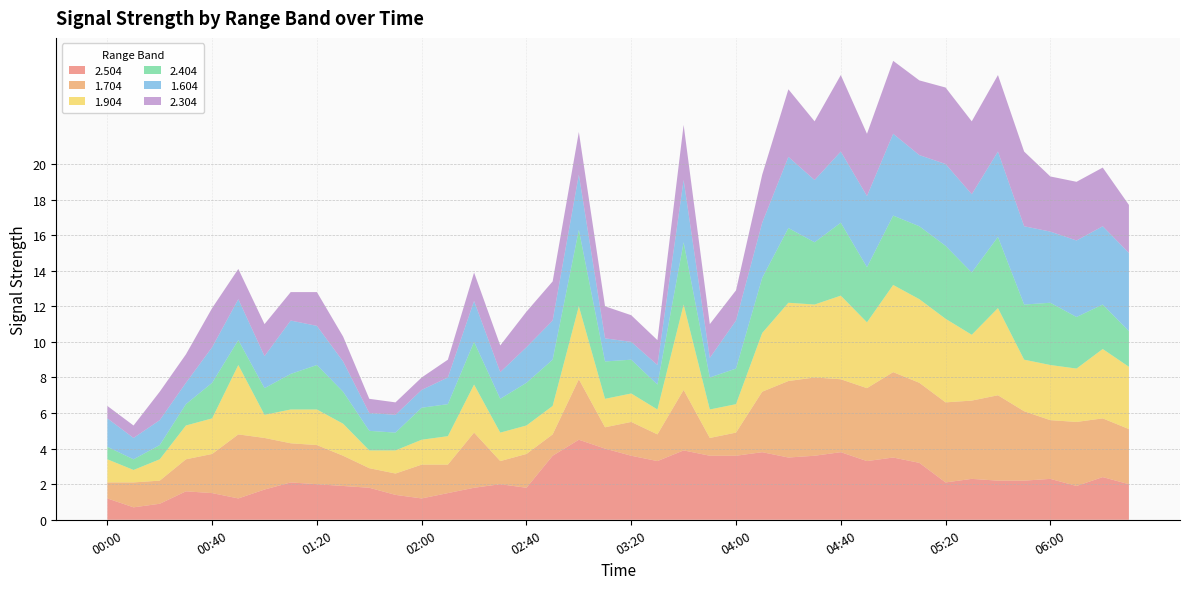

Reading left to right, extract all data points from this chart.

2.504: 1.2	0.7	0.9	1.6	1.5	1.2	1.7	2.1	2.0	1.9	1.8	1.4	1.2	1.5	1.8	2.0	1.8	3.6	4.5	4.0	3.6	3.3	3.9	3.6	3.6	3.8	3.5	3.6	3.8	3.3	3.5	3.2	2.1	2.3	2.2	2.2	2.3	1.9	2.4	2.0
1.704: 0.9	1.4	1.3	1.8	2.2	3.6	2.9	2.2	2.2	1.7	1.1	1.2	1.9	1.6	3.1	1.3	1.9	1.2	3.4	1.2	1.9	1.5	3.4	1.0	1.3	3.4	4.3	4.4	4.1	4.1	4.8	4.5	4.5	4.4	4.8	3.9	3.3	3.6	3.3	3.1
1.904: 1.3	0.7	1.2	1.9	2.0	3.9	1.3	1.9	2.0	1.8	1.0	1.3	1.4	1.6	2.7	1.6	1.6	1.6	4.1	1.6	1.6	1.4	4.8	1.6	1.6	3.3	4.4	4.1	4.7	3.7	4.9	4.7	4.7	3.7	4.9	2.9	3.1	3.0	3.9	3.5
2.404: 0.7	0.6	0.8	1.2	2.0	1.4	1.5	2.0	2.5	1.8	1.1	1.0	1.8	1.8	2.4	1.9	2.4	2.6	4.3	2.1	1.9	1.4	3.5	1.8	2.0	3.1	4.2	3.5	4.1	3.1	3.9	4.1	4.1	3.5	4.0	3.1	3.5	2.9	2.5	2.0
1.604: 1.6	1.2	1.4	1.2	2.0	2.3	1.8	3.0	2.2	1.7	1.0	1.0	1.0	1.5	2.3	1.5	2.0	2.2	3.1	1.3	1.0	1.1	3.5	1.1	2.7	3.1	4.0	3.5	4.0	4.0	4.6	4.0	4.6	4.4	4.8	4.4	4.0	4.3	4.4	4.4
2.304: 0.7	0.7	1.6	1.6	2.2	1.7	1.8	1.6	1.9	1.4	0.8	0.7	0.7	1.0	1.6	1.5	2.0	2.2	2.4	1.8	1.5	1.4	3.1	1.9	1.7	2.7	3.8	3.3	4.3	3.5	4.1	4.2	4.3	4.1	4.3	4.2	3.1	3.3	3.3	2.7